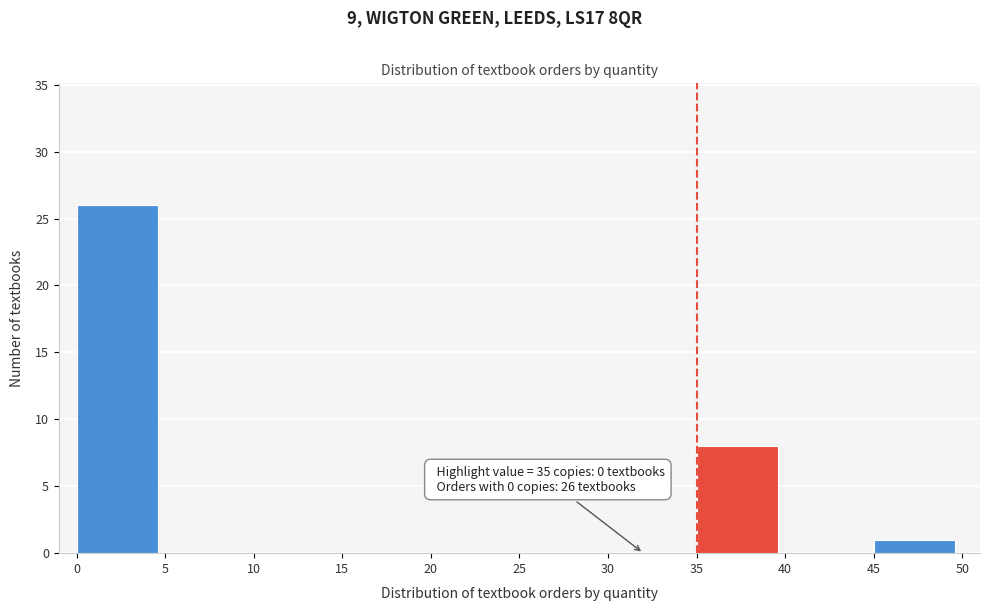

Which range on the x-axis has the tallest bar?

0 to 5